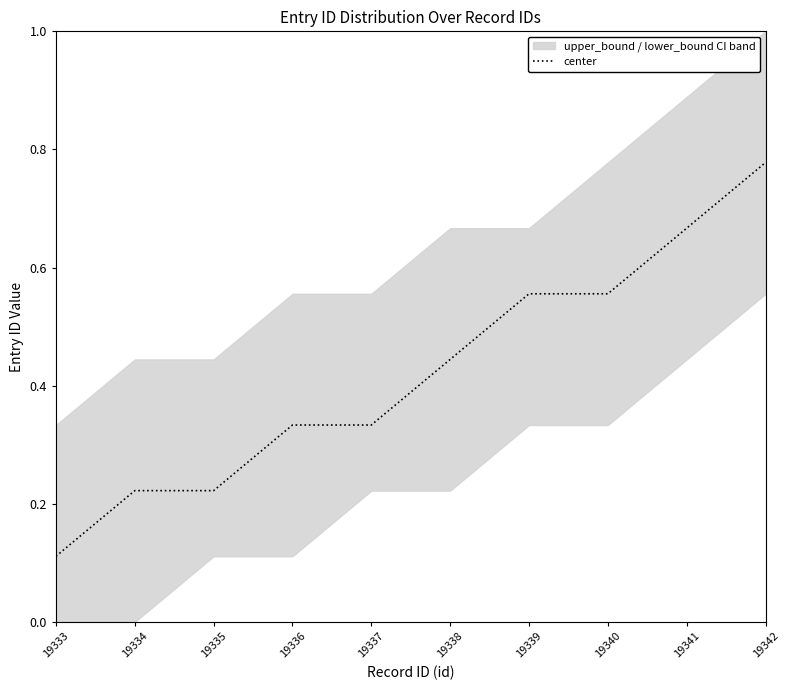

What is the difference between the maximum and minimum values?

0.7